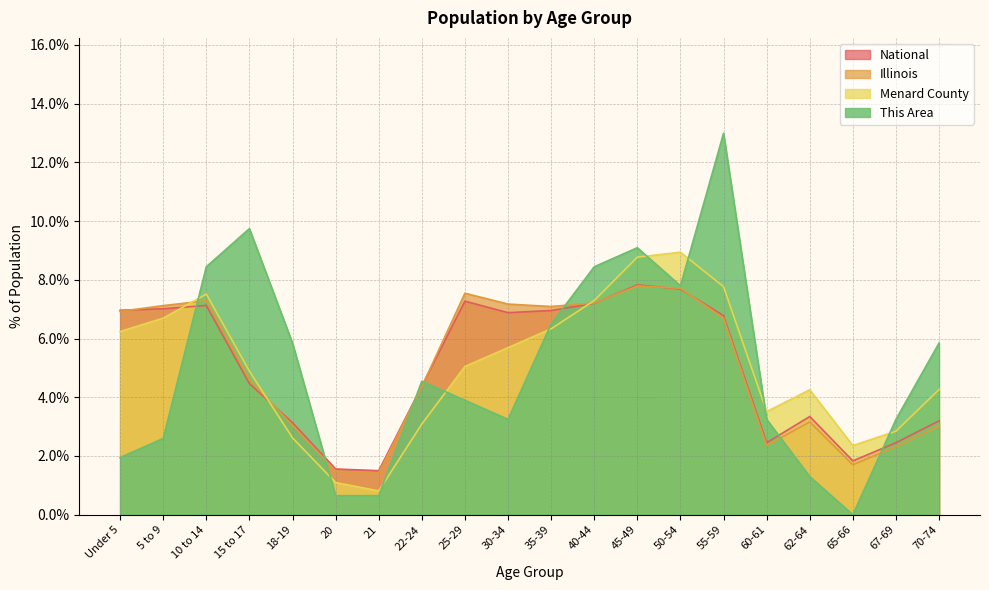

How many interior local valleys does the This Area series have?

3